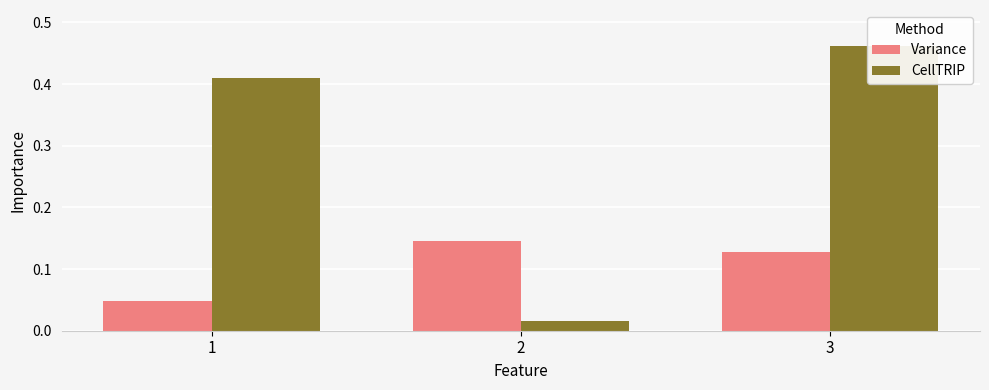

What are all the series names shown in the legend?

Variance, CellTRIP